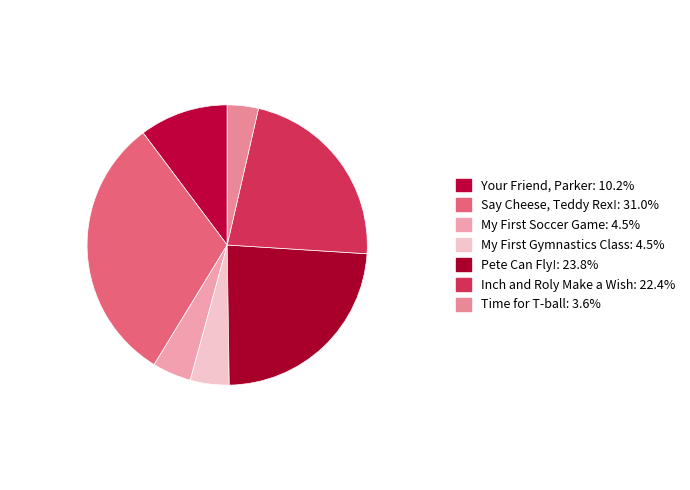

What is the smallest slice in the pie chart?

Time for T-ball